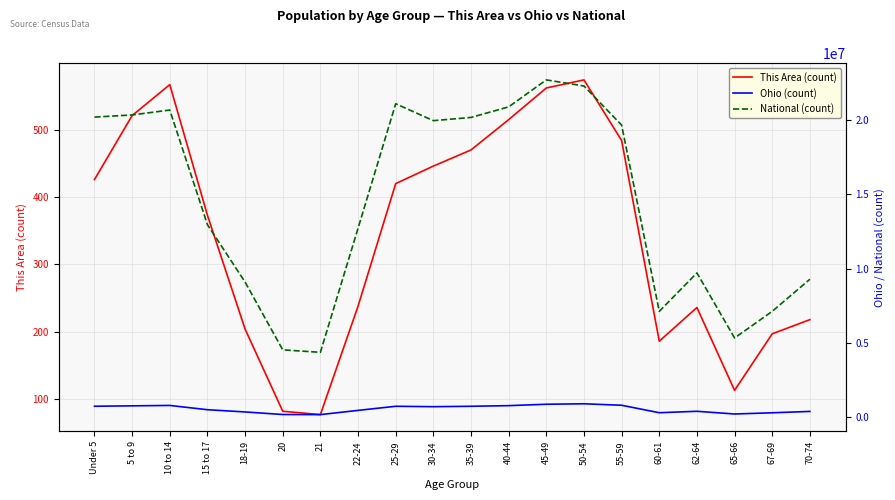

Which series has the largest total across all categories?

National (count)